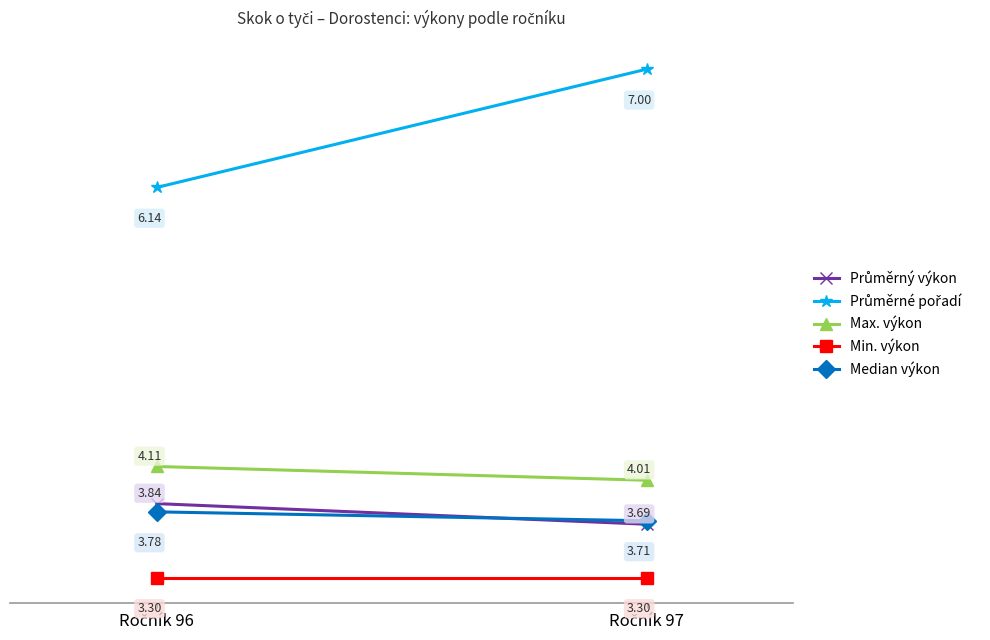

What is the difference between the Max. výkon values at Ročník 97 and Ročník 96?

0.1